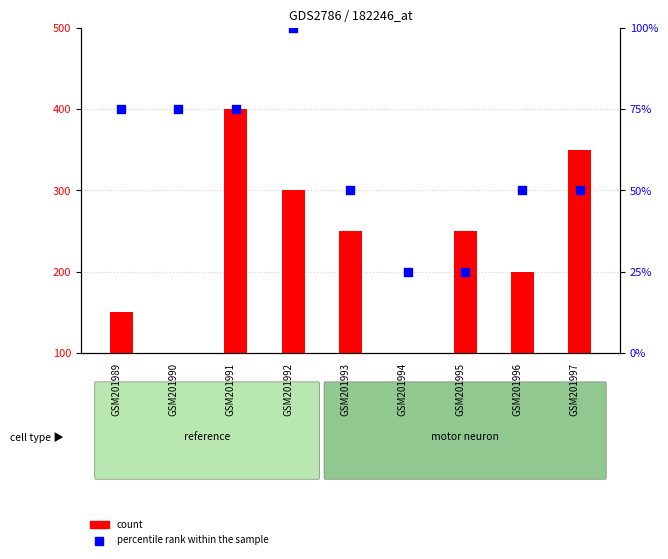

What are all the series names shown in the legend?

count, percentile rank within the sample